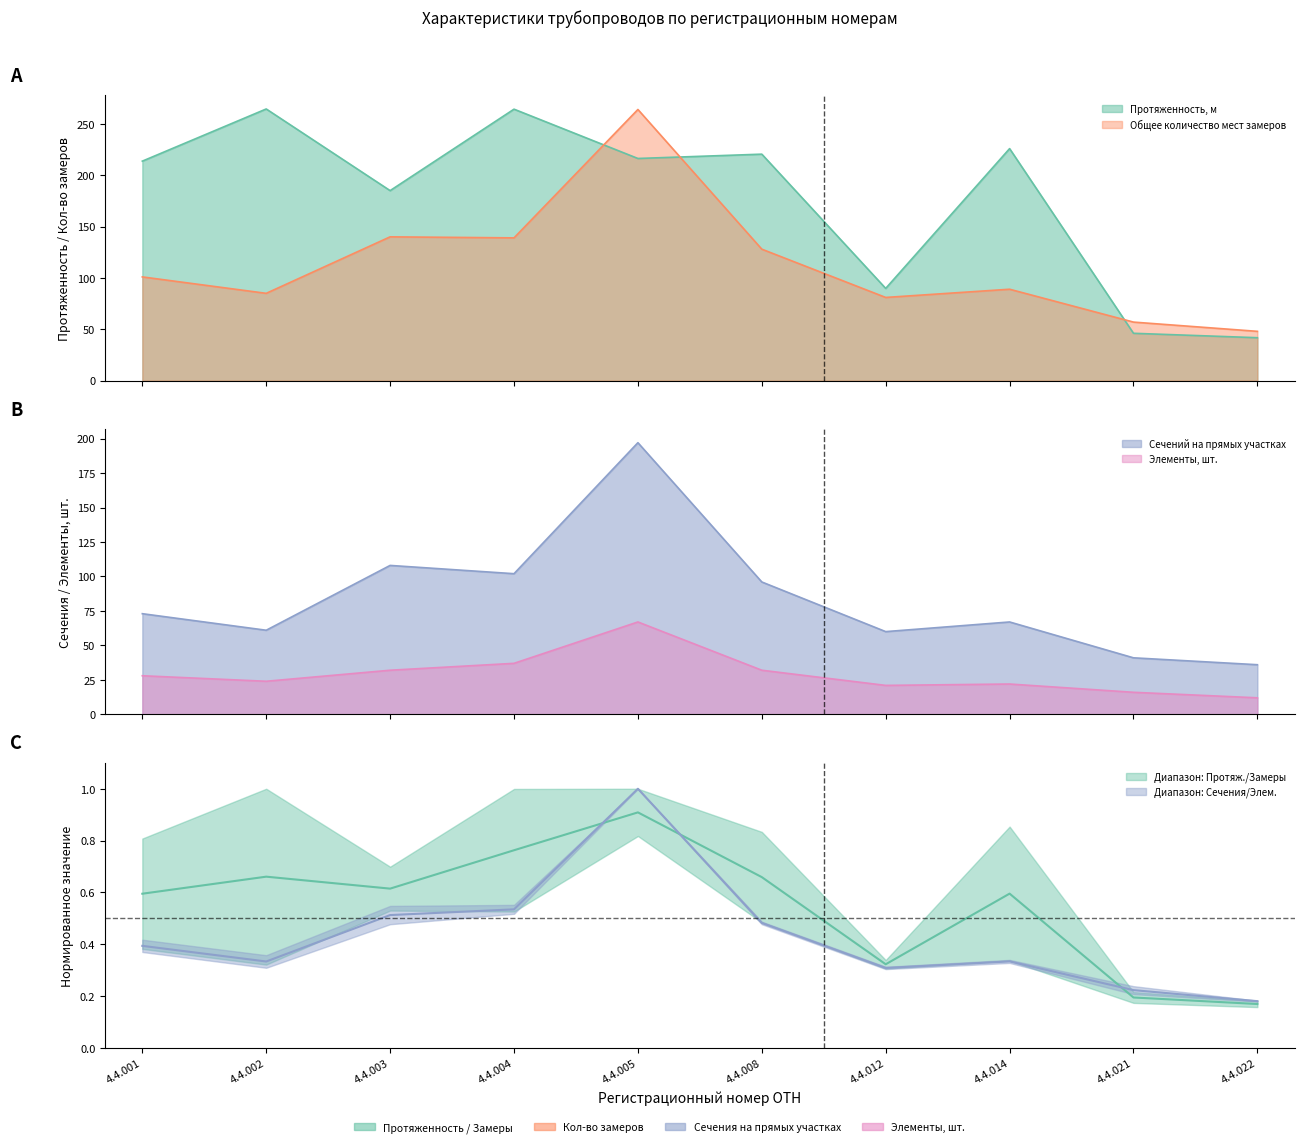

True or false: Общее количество мест замеров and Элементы, шт. cross at least once.

False